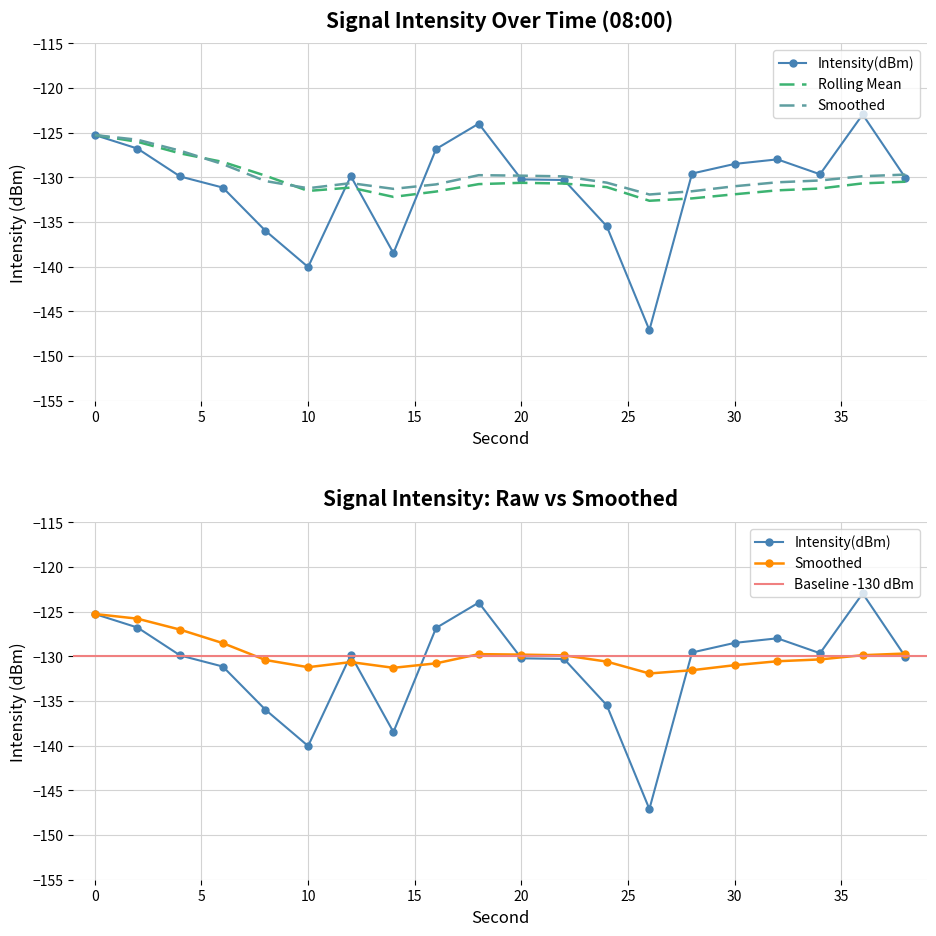

Rank the categories by smoothed value from lowest to highest.

26, 28, 14, 10, 30, 16, 12, 24, 32, 8, 34, 22, 36, 20, 18, 38, 6, 4, 2, 0